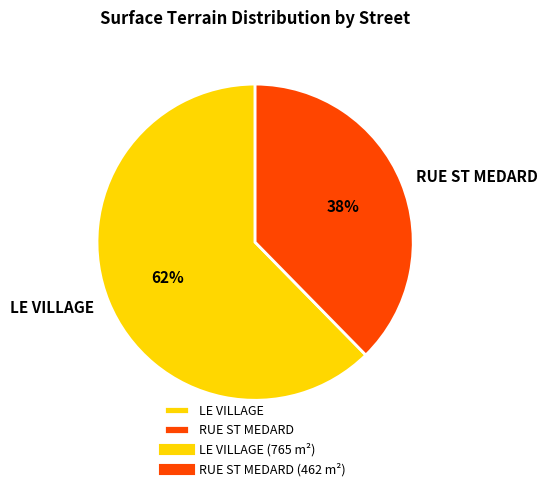

How many slices are in this pie chart?

2